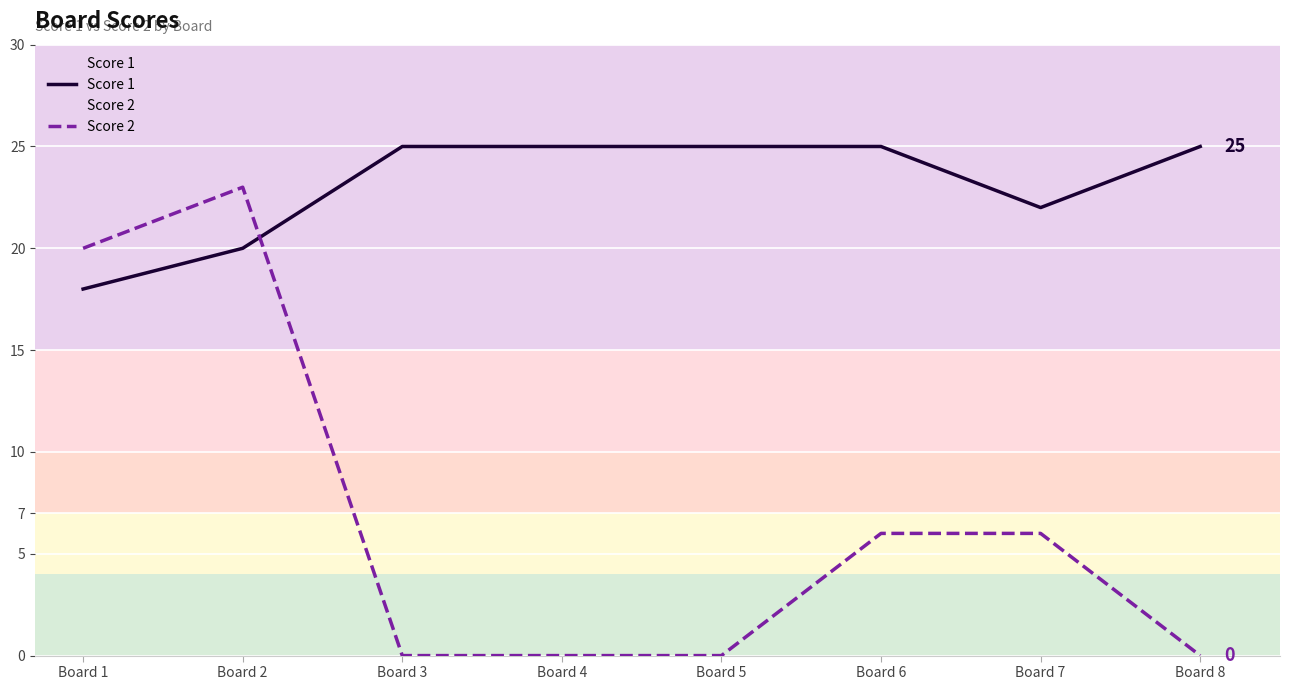

How many lines are shown in the chart?

2